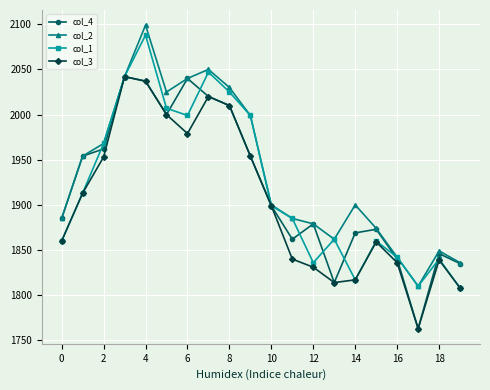

Which series has the widest spread of values?

col_2